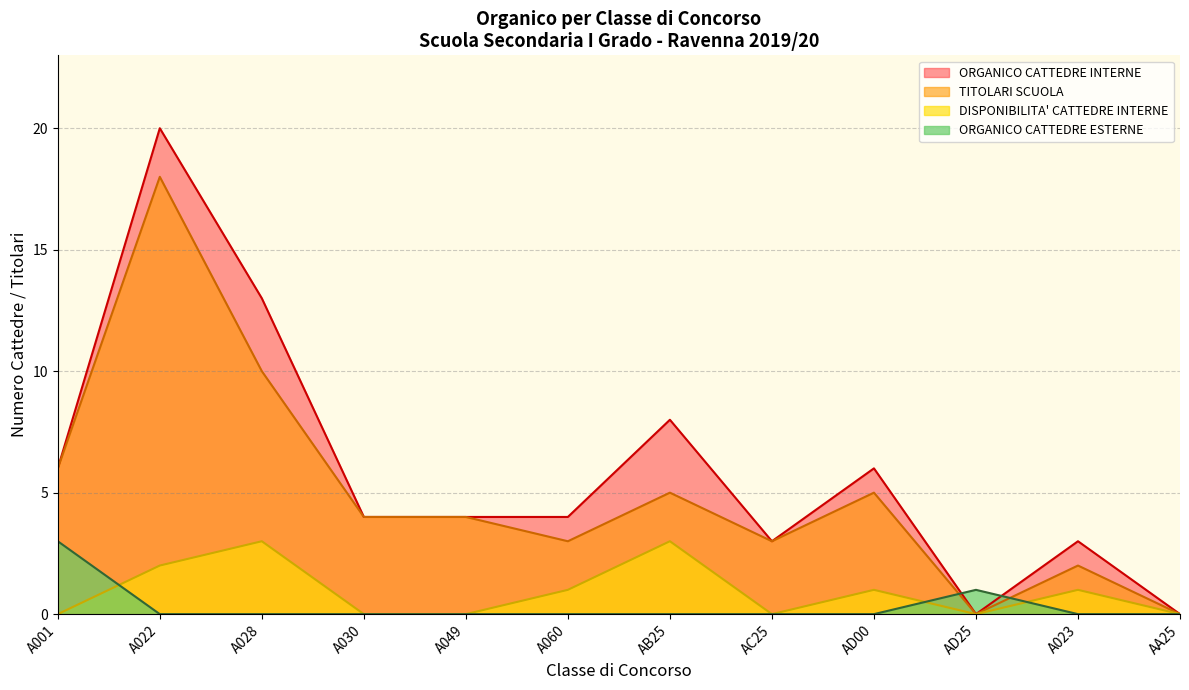

True or false: ORGANICO CATTEDRE INTERNE has a value of 6 at AD00.

True